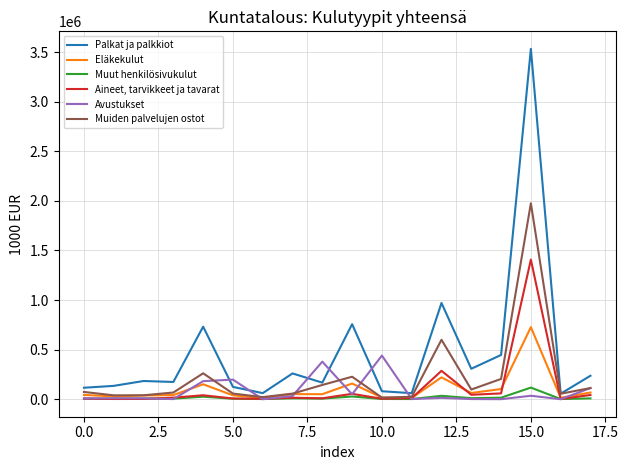

Which series ends up on top after the final intersection of Palkat ja palkkiot and Avustukset?

Palkat ja palkkiot